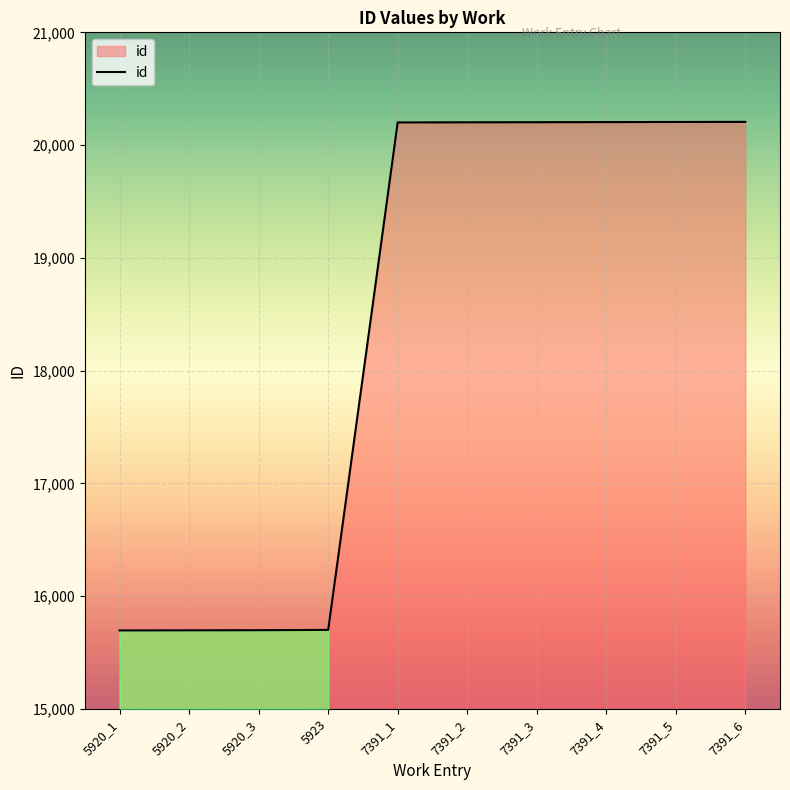

What is the maximum value shown in the chart?

20206